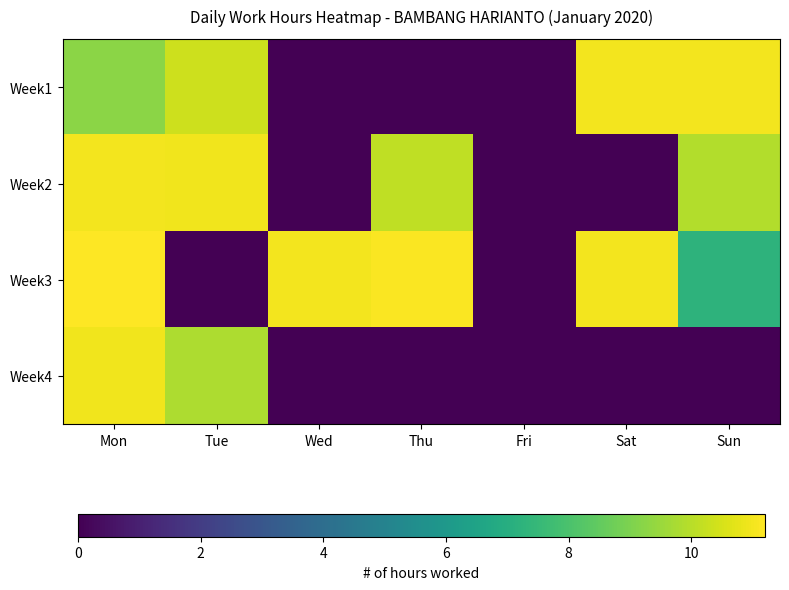

Reading left to right, transcribe all the data shown in this chart.

Week1: Mon=9.3	Tue=10.3	Wed=0.0	Thu=0.0	Fri=0.0	Sat=11.0	Sun=11.0
Week2: Mon=11.0	Tue=10.9	Wed=0.0	Thu=10.1	Fri=0.0	Sat=0.0	Sun=9.9
Week3: Mon=11.2	Tue=0.0	Wed=11.0	Thu=11.1	Fri=0.0	Sat=11.0	Sun=7.2
Week4: Mon=11.0	Tue=9.8	Wed=0.0	Thu=0.0	Fri=0.0	Sat=0.0	Sun=0.0